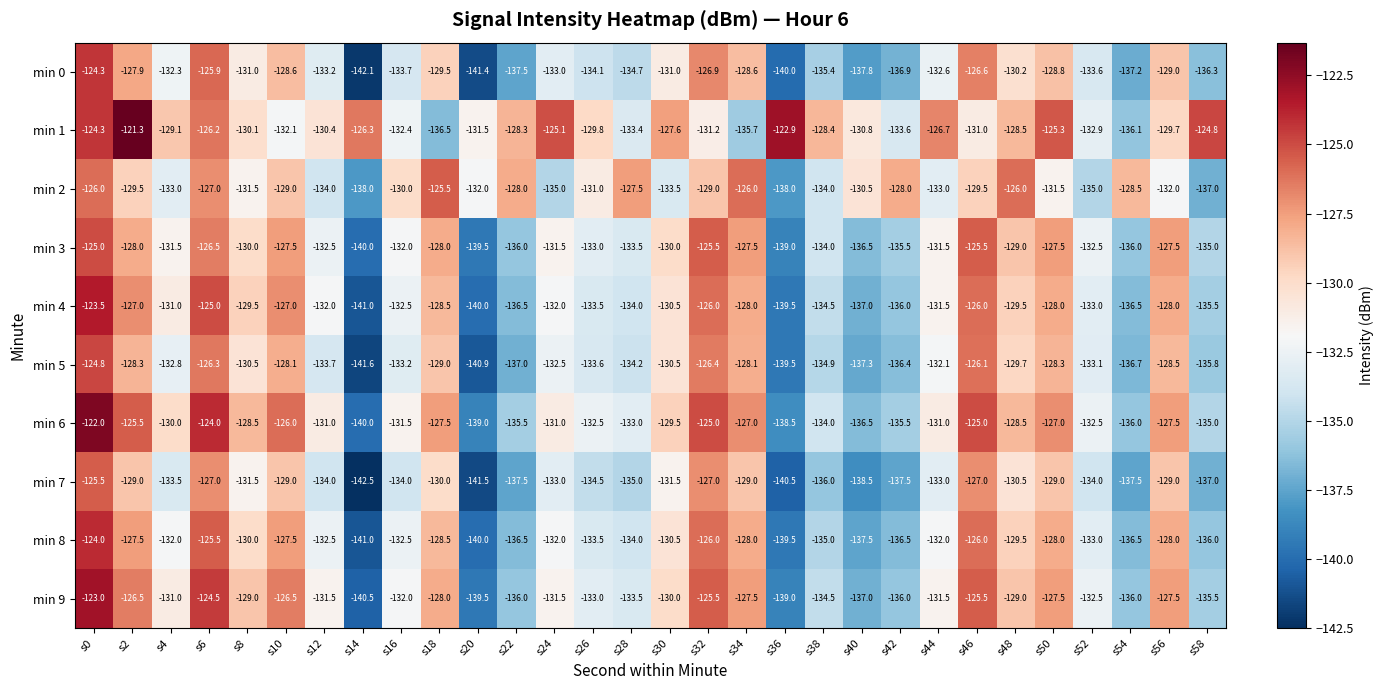

What is the sum of the min 4 values at s48 and s24?

-261.5